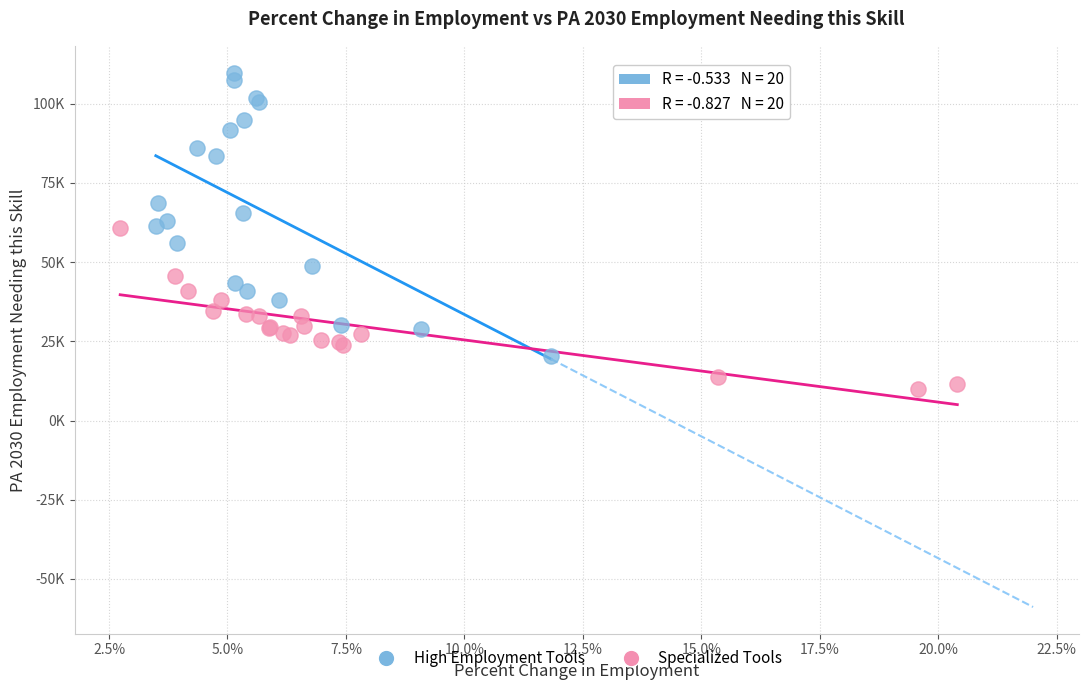

What are all the series names shown in the legend?

High Employment Tools, Specialized Tools